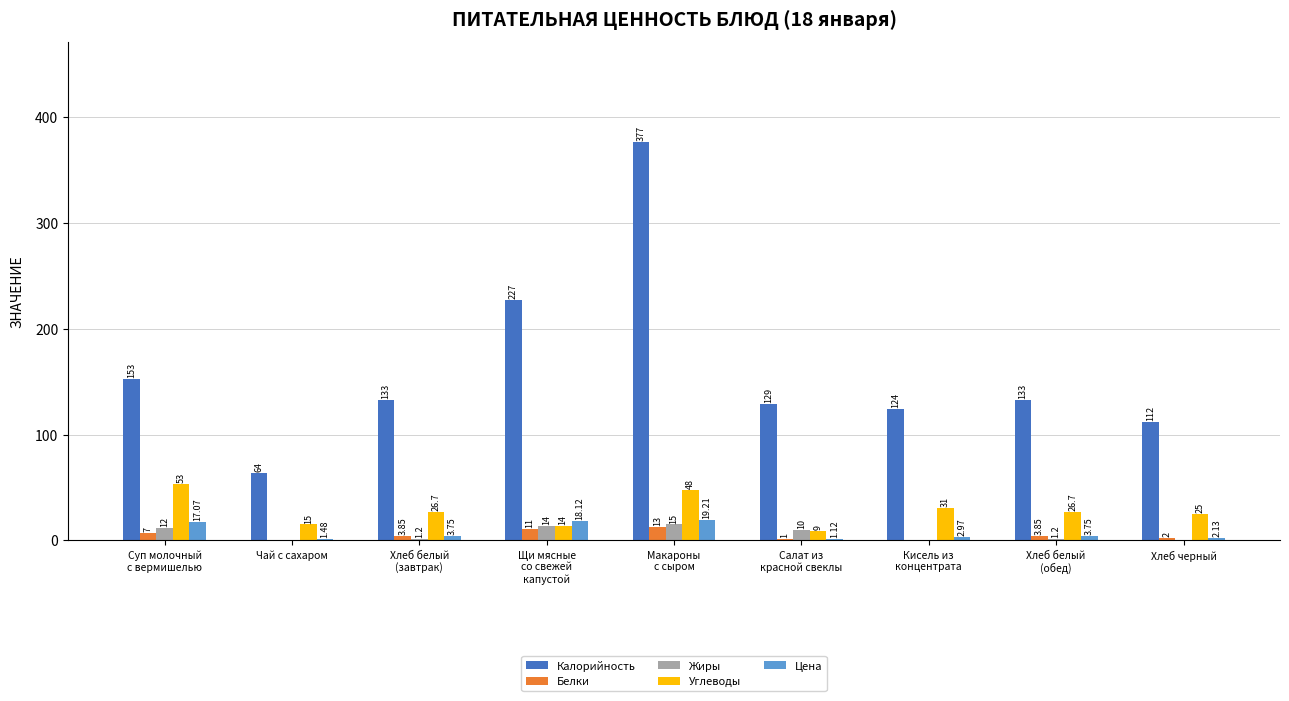

Which series changed the most between Кисель из
концентрата and Хлеб черный?

Калорийность